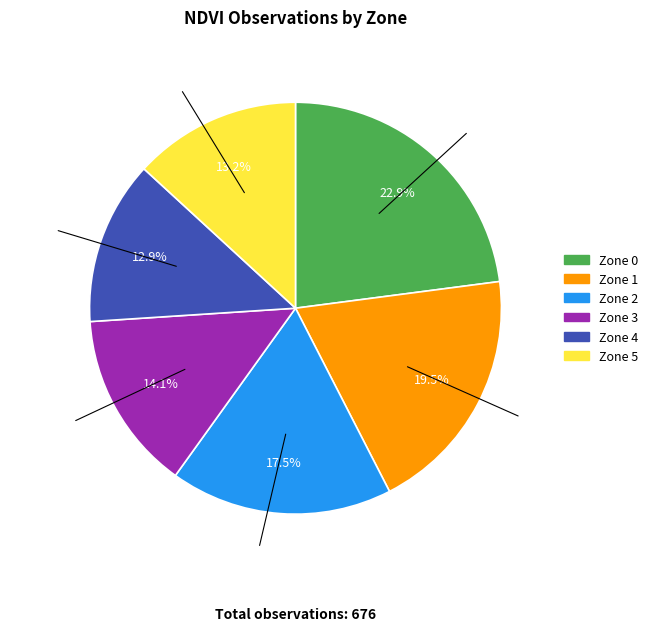

Count the number of slices in the pie.

6